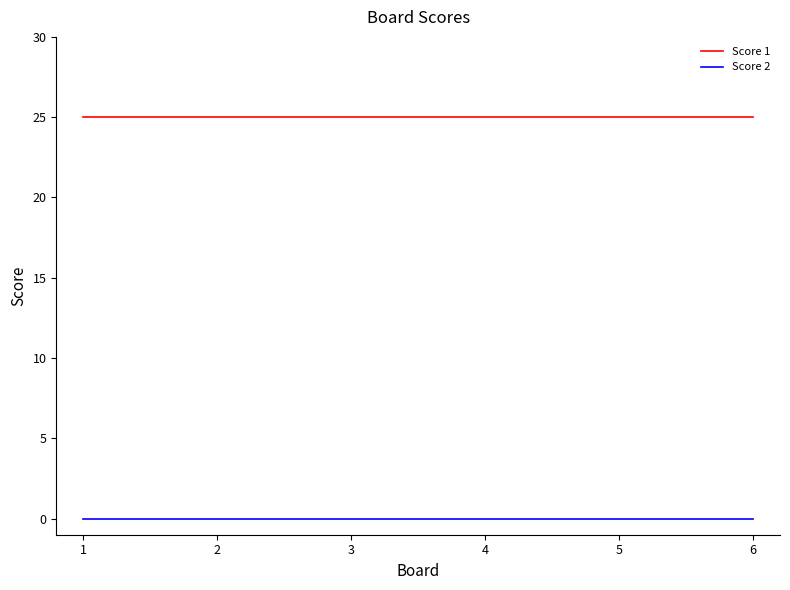

Reading right to left, extract all data points from this chart.

Score 1: 25	25	25	25	25	25
Score 2: 0	0	0	0	0	0